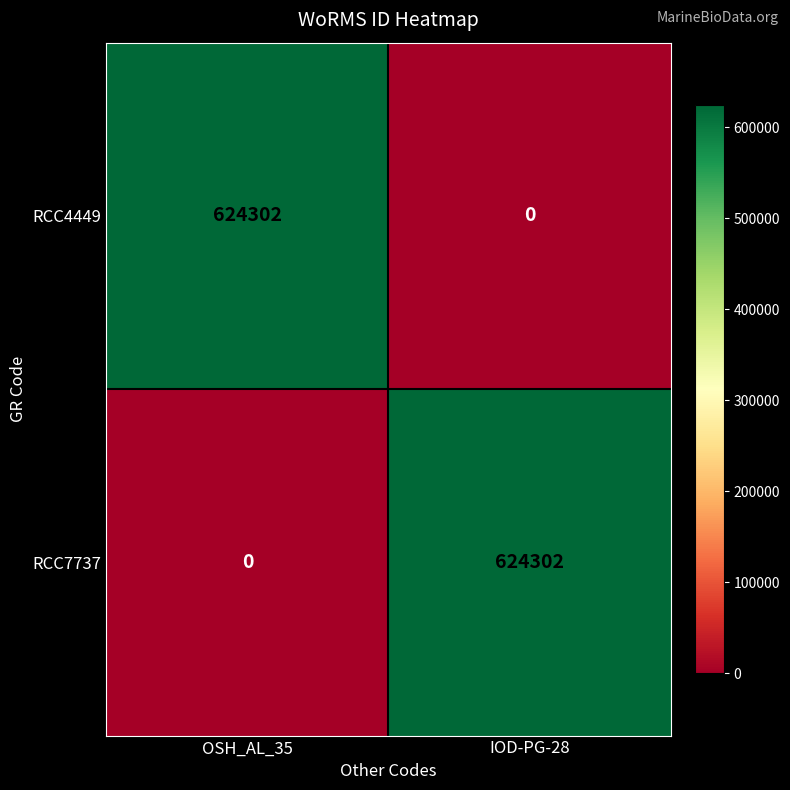

How many values in the RCC4449 series are below 624302?

1